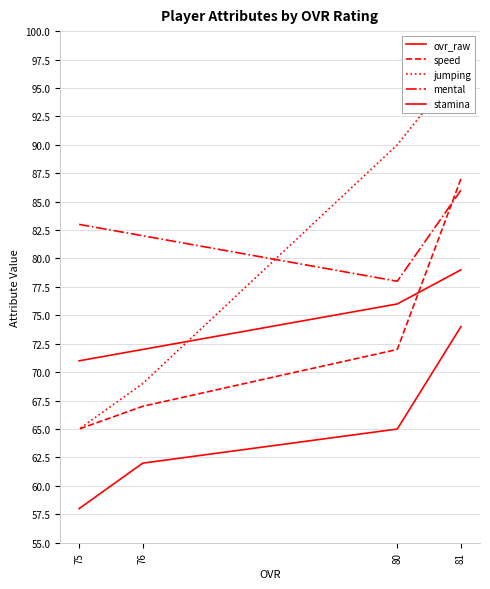

Which series changed the most between 80 and 76?

jumping